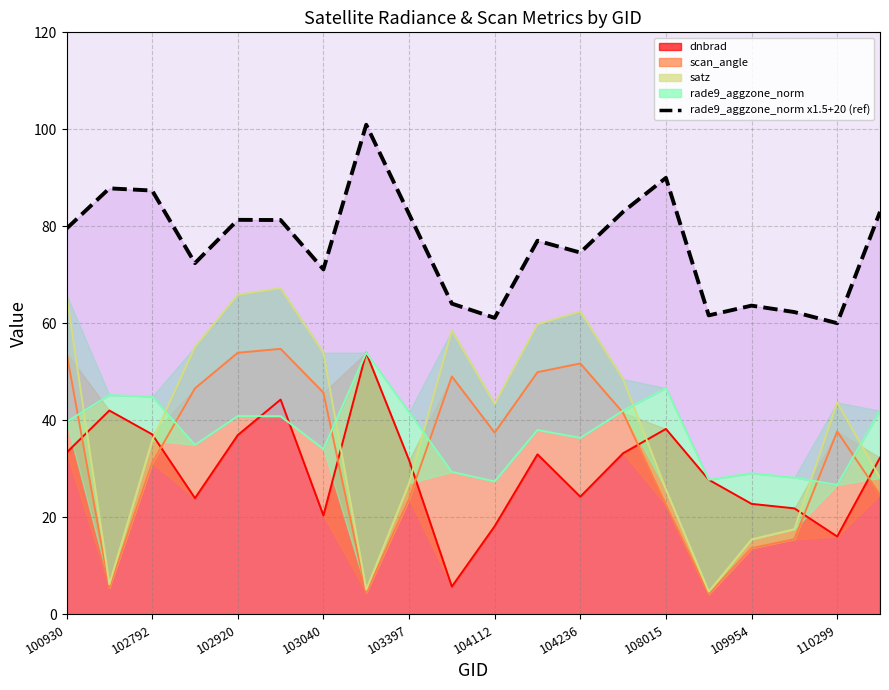

How many points are lower than both their immediate neighbors (excluding endpoints)?

6